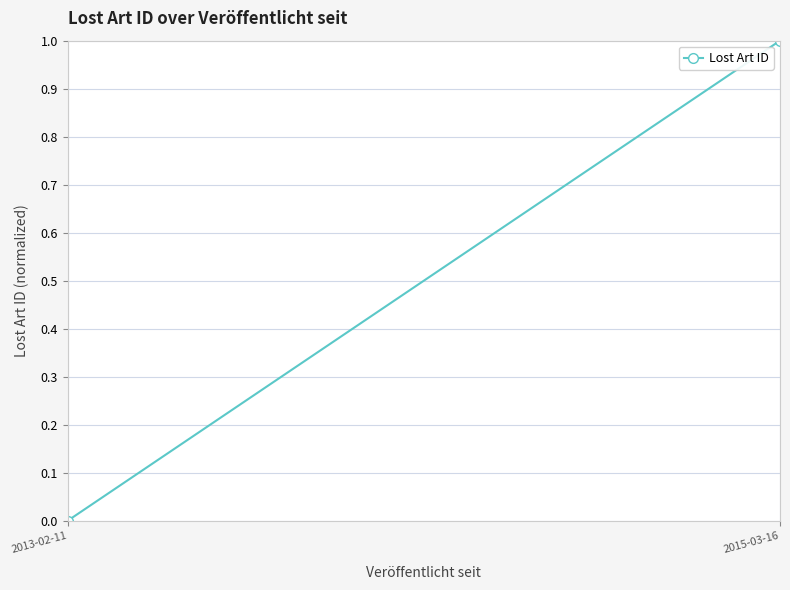

Is it true that the value at 2013-02-11 is 0?

True